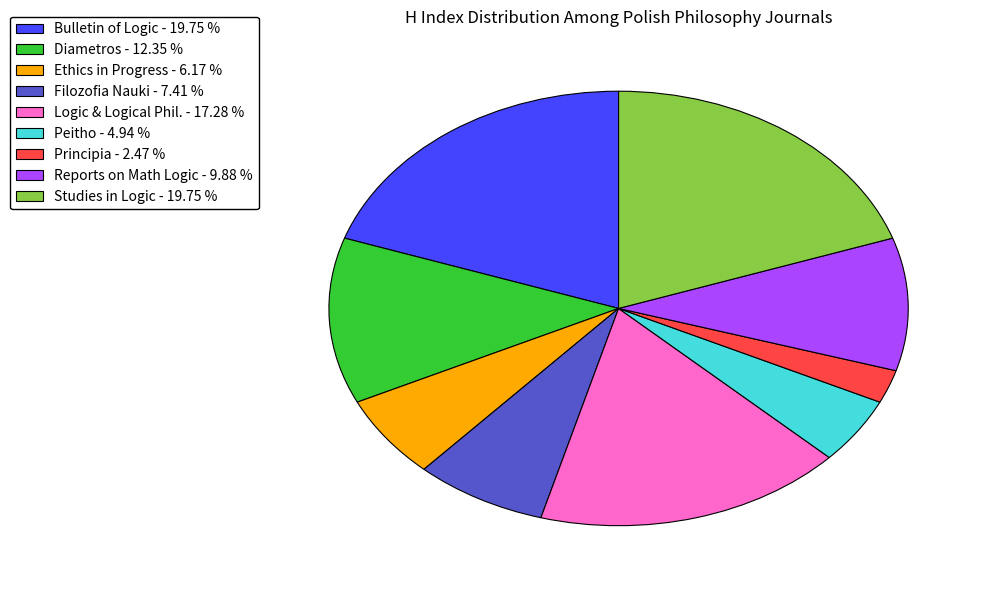

What is the smallest slice in the pie chart?

Principia - 2.47 %